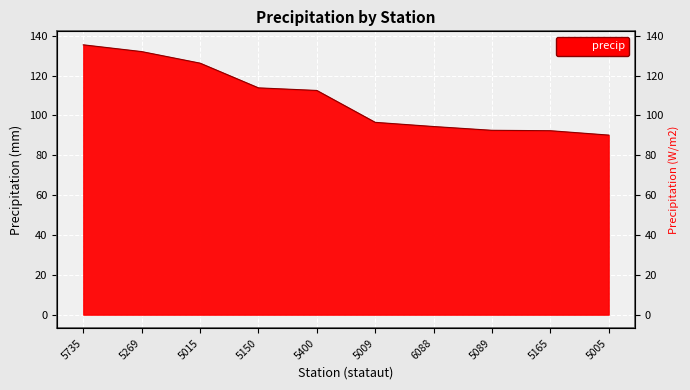

Is it true that the value at 5400 is 112.5?

True